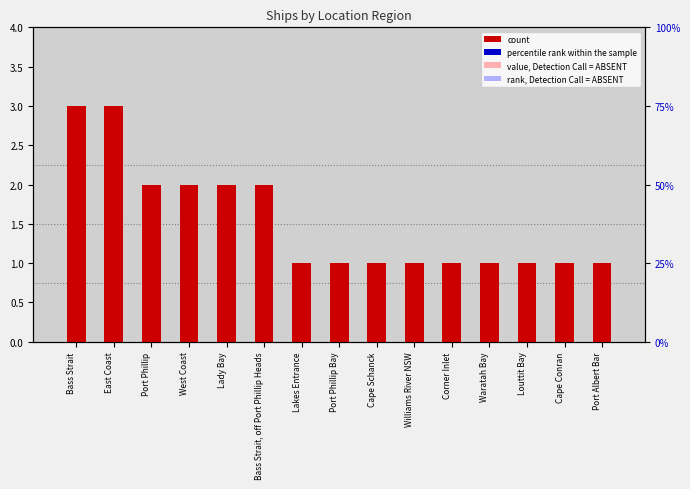

Which series changed the most between Bass Strait and Port Phillip?

count